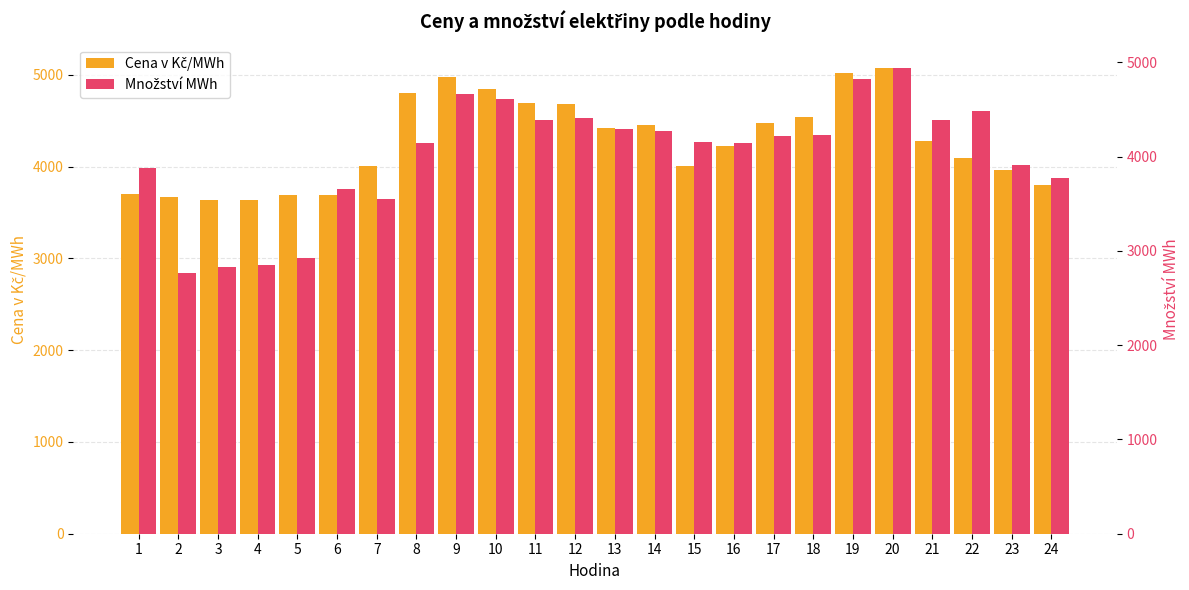

How many groups of bars are there?

24